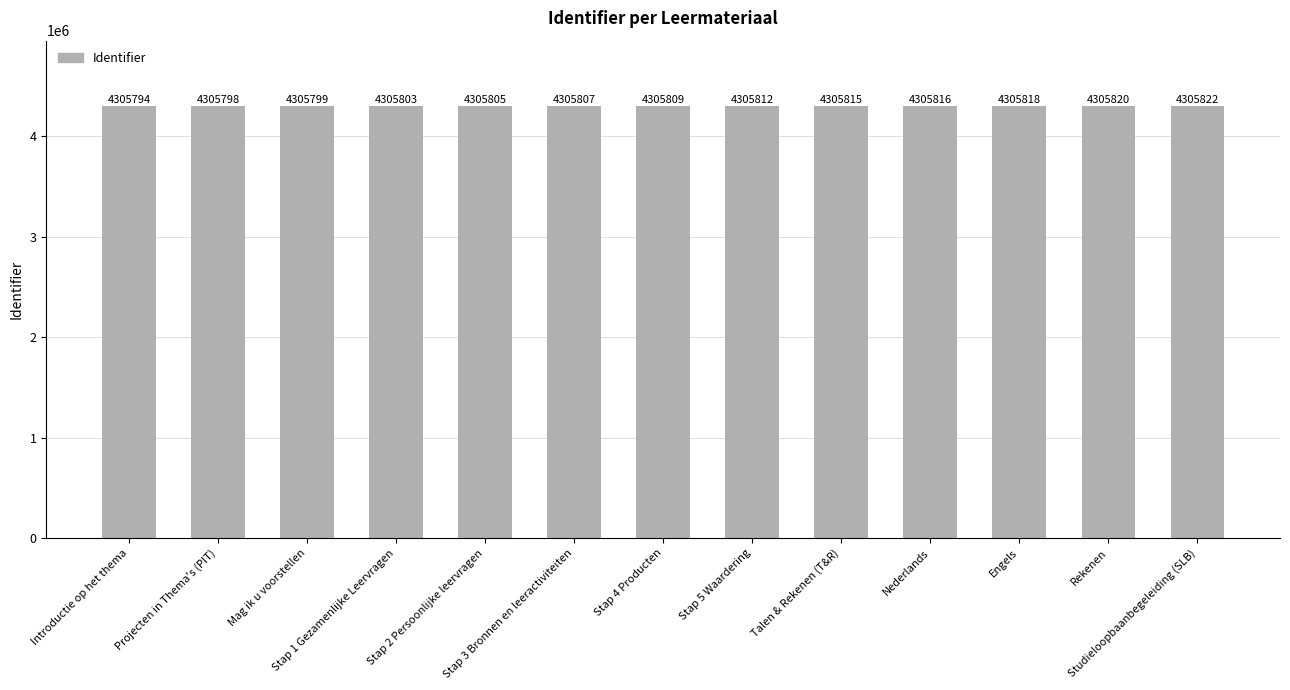

List the labels in order of value, smallest first.

Introductie op het thema, Projecten in Thema's (PIT), Mag ik u voorstellen, Stap 1 Gezamenlijke Leervragen, Stap 2 Persoonlijke leervragen, Stap 3 Bronnen en leeractiviteiten, Stap 4 Producten, Stap 5 Waardering, Talen & Rekenen (T&R), Nederlands, Engels, Rekenen, Studieloopbaanbegeleiding (SLB)